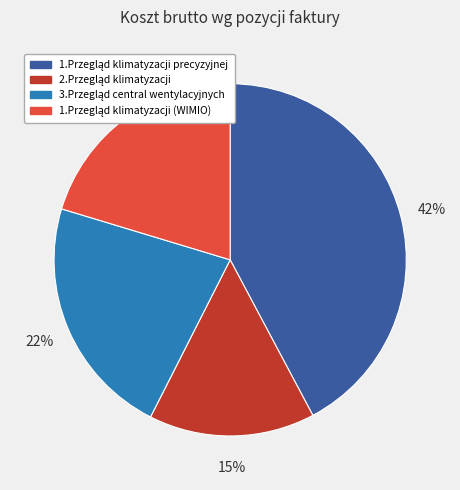

Is there a majority slice in this chart?

No